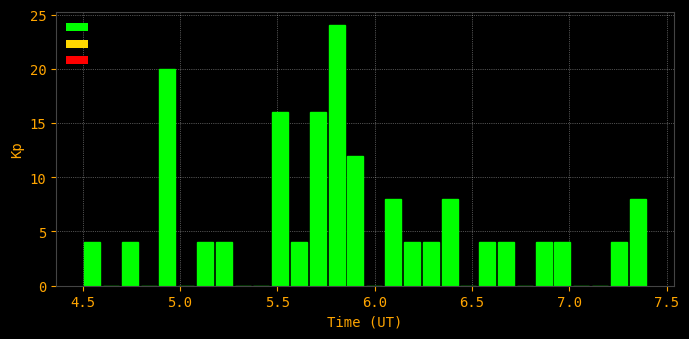

Around what value on the x-axis is the tallest bar? Give the approximate position of its centre, as read against the axis.

5.80